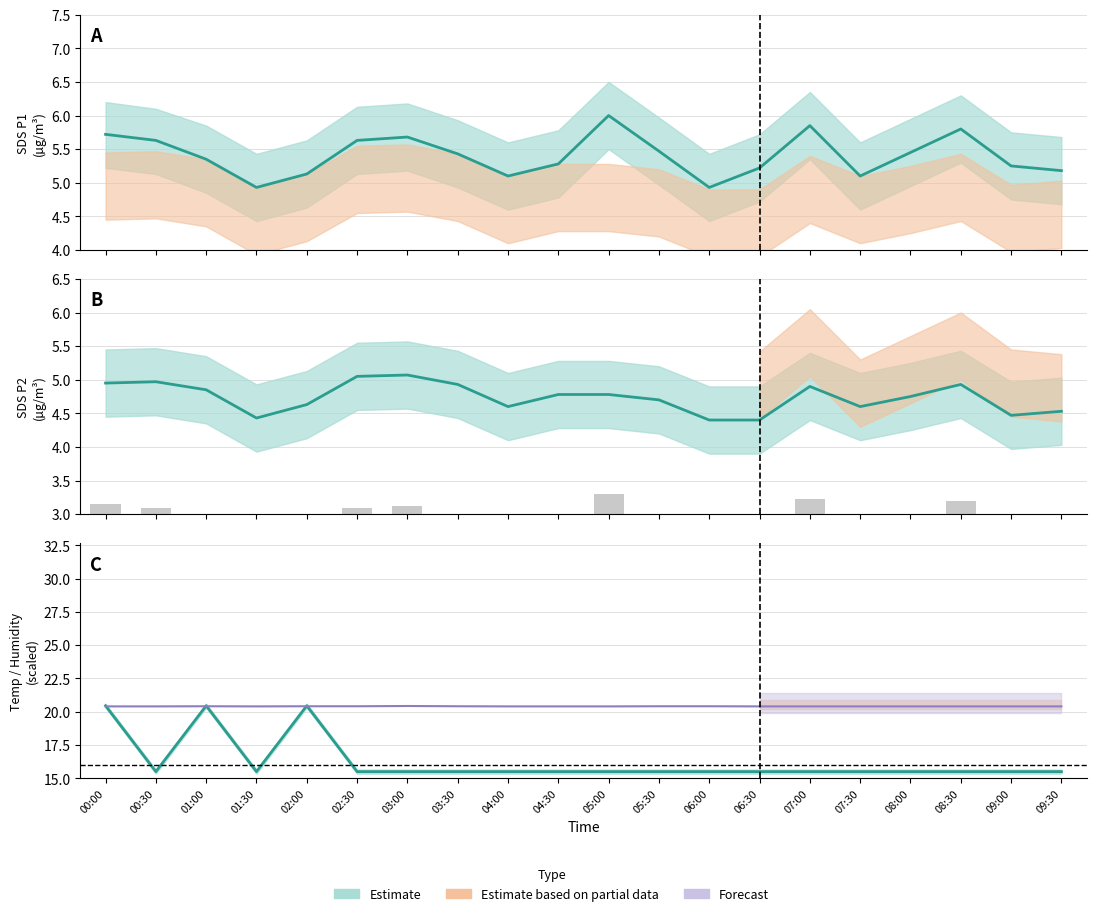

True or false: SDS_P2 has a value of 4.4 at 01:30.

True